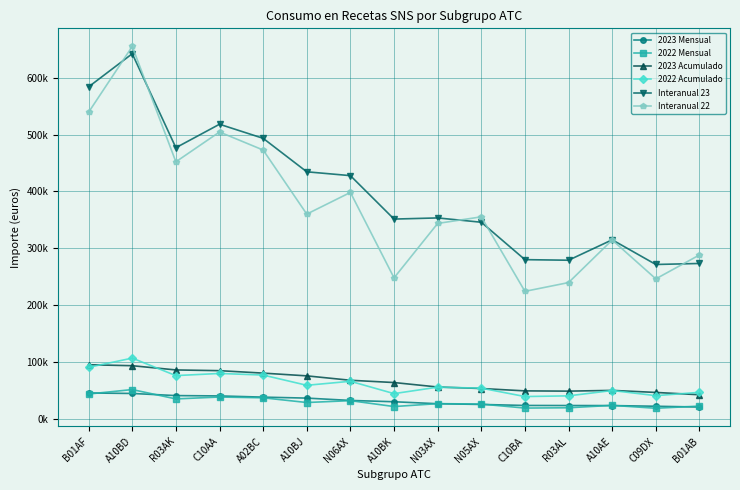

True or false: Interanual 23 has a value of 315078.9 at A10AE.

True